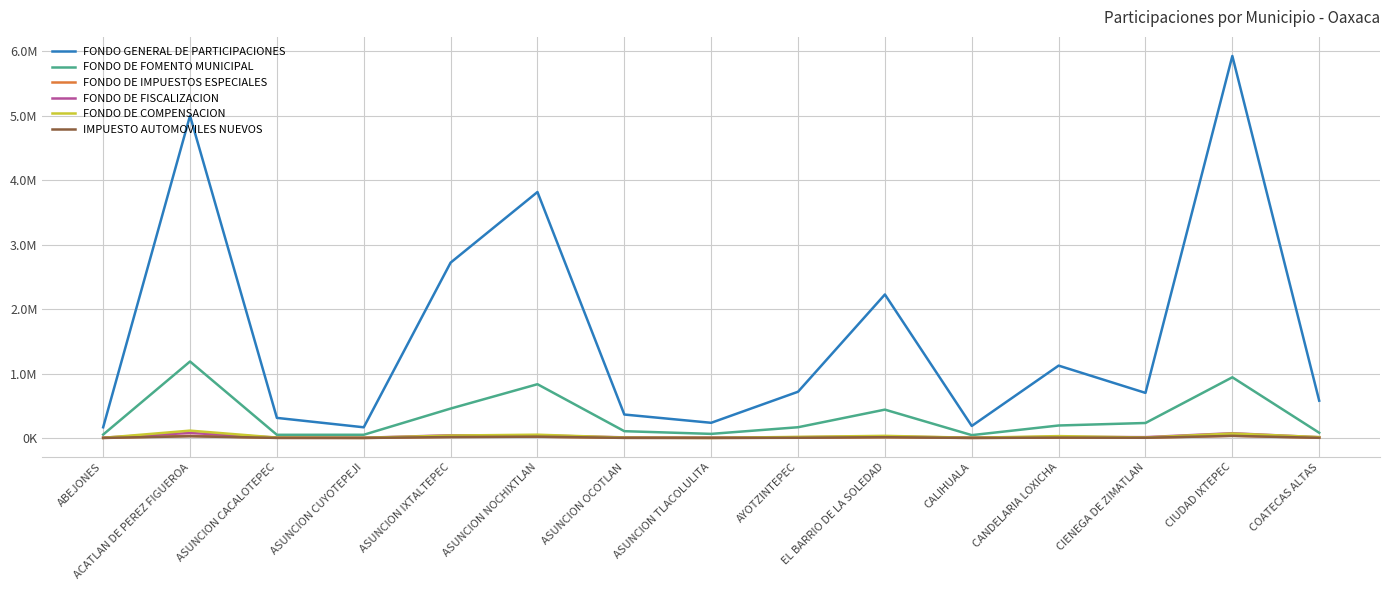

Reading right to left, what are all the values shown in this chart?

FONDO GENERAL DE PARTICIPACIONES: 578644.9	5923737.3	699584.6	1122492.5	186883.4	2225641.5	717429.5	235792.0	364002.0	3814272.9	2719239.0	166107.0	311950.3	4996896.0	166320.7
FONDO DE FOMENTO MUNICIPAL: 81179.9	941511.3	232777.5	193942.4	44639.2	440054.8	167022.6	64043.3	105693.5	834151.2	456586.8	50163.8	49565.6	1186388.7	53141.6
FONDO DE IMPUESTOS ESPECIALES: 4715.2	35299.4	5273.6	7705.6	1851.5	12639.2	5121.9	1859.8	3638.2	20096.9	17826.5	1508.0	2738.0	33678.1	2061.7
FONDO DE FISCALIZACION: 11865.7	74015.3	13310.2	17715.8	5010.0	24675.8	12811.8	4631.4	10133.2	40576.3	42506.5	3983.3	7116.5	78099.5	6016.0
FONDO DE COMPENSACION: 14101.0	69447.3	7615.6	29475.3	3627.5	33513.8	17430.1	1859.4	6329.2	51424.7	38031.7	2779.6	6568.8	114427.3	2141.6
IMPUESTO AUTOMOVILES NUEVOS: 3082.3	32661.7	3715.0	6102.0	970.2	12386.4	3815.3	1259.9	1864.7	21013.6	14605.5	869.7	1645.3	27082.3	825.5